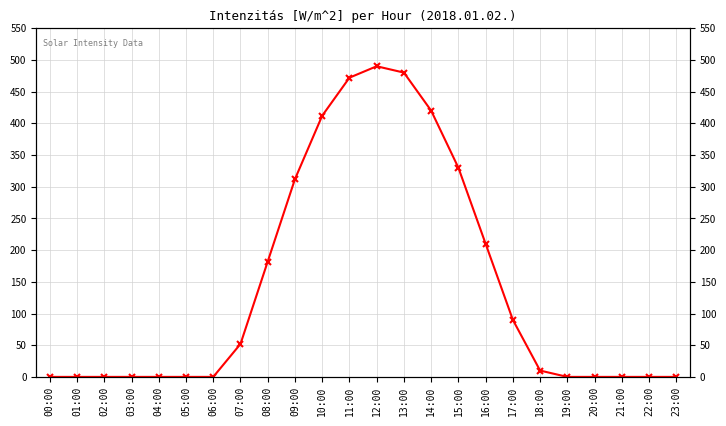

Reading left to right, what are all the values shown in this chart?

00:00=0	01:00=0	02:00=0	03:00=0	04:00=0	05:00=0	06:00=0	07:00=52	08:00=182	09:00=312	10:00=412	11:00=472	12:00=490	13:00=480	14:00=420	15:00=330	16:00=210	17:00=90	18:00=10	19:00=0	20:00=0	21:00=0	22:00=0	23:00=0